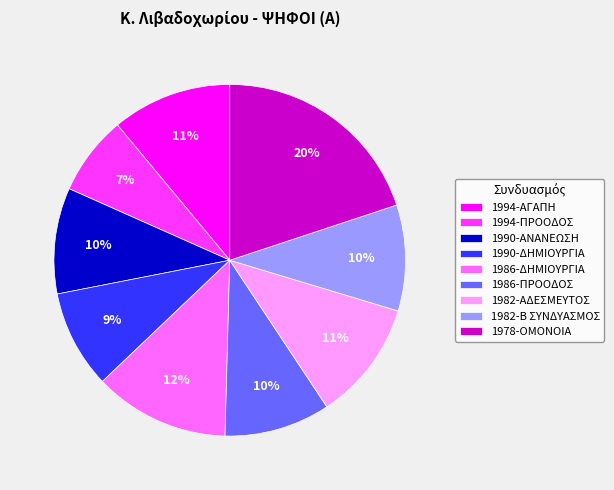

Which category has the biggest portion of the pie?

1978-ΟΜΟΝΟΙΑ